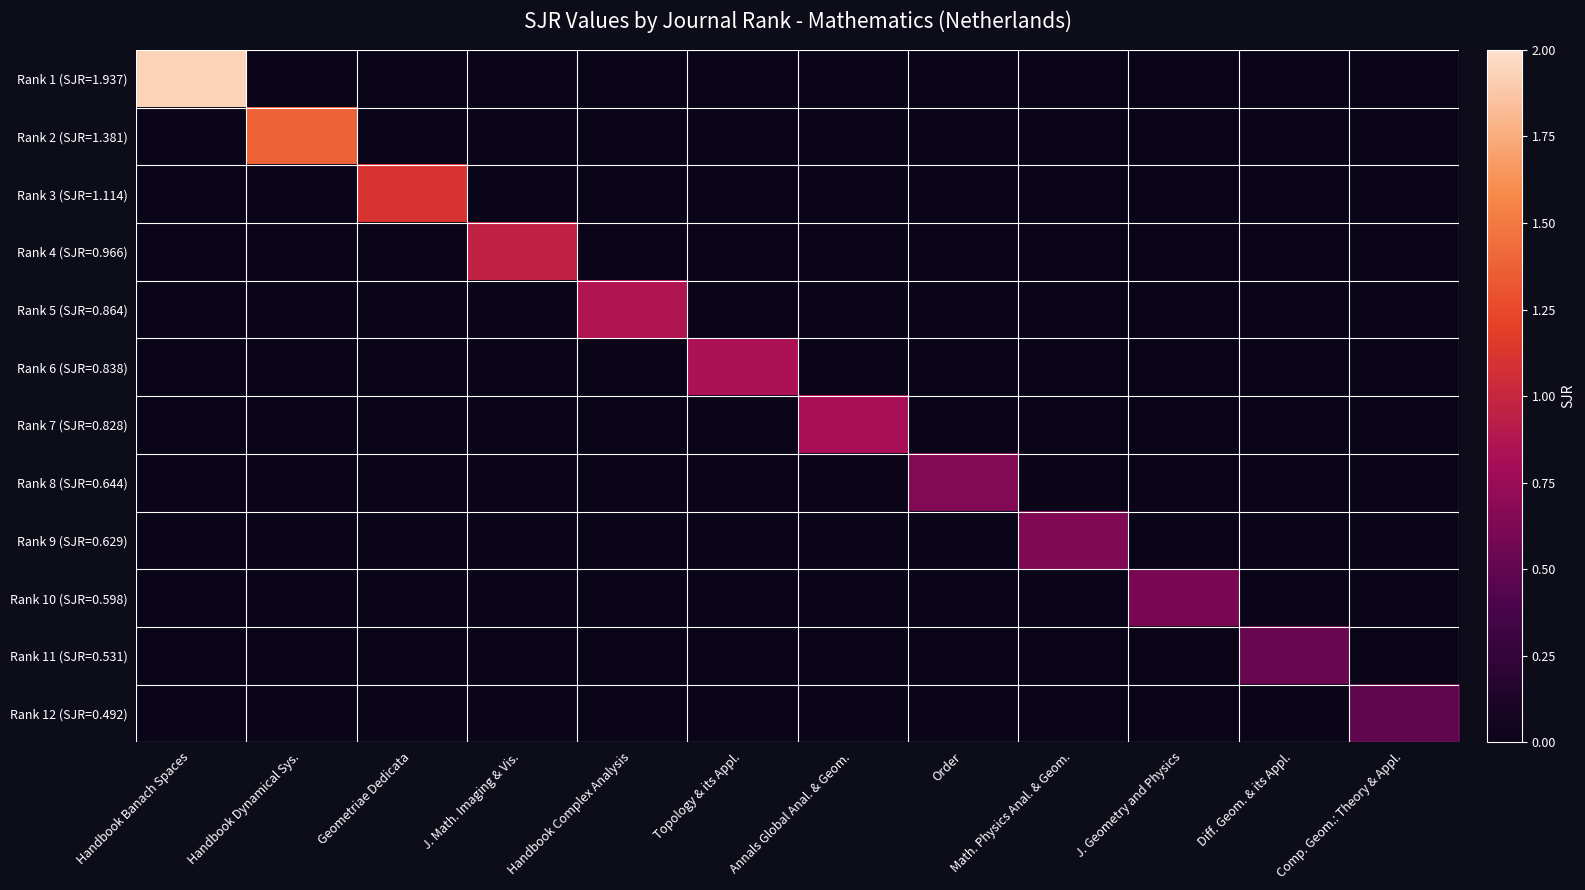

What is the spread (max minus min) of values at Topology & its Appl.?

0.8